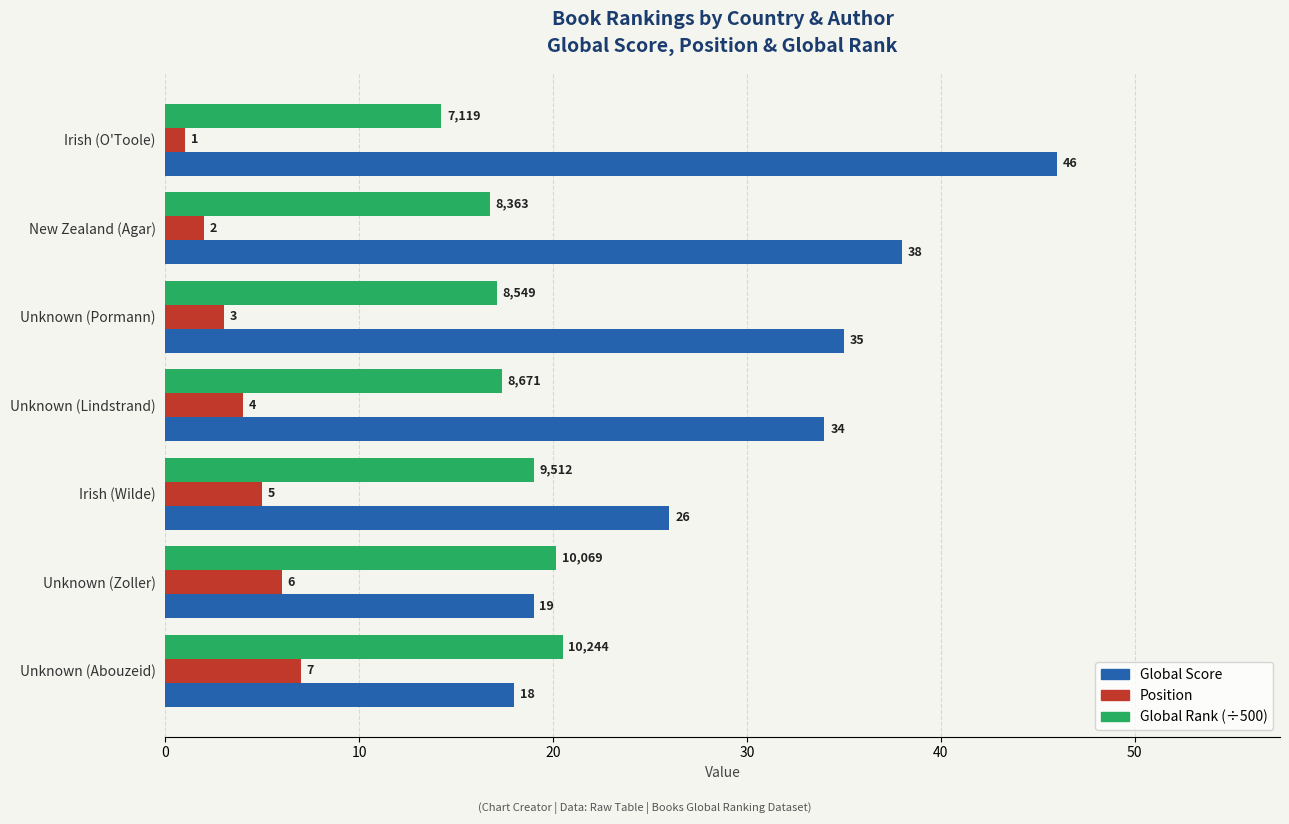

How many distinct data groups are displayed?

3